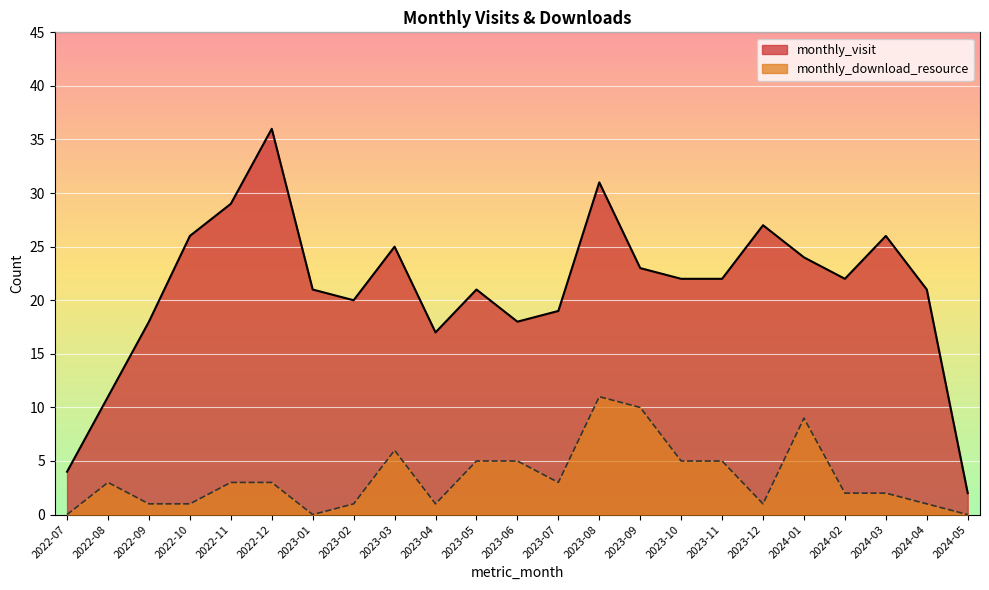

What is the average value of the monthly_download_resource series?

3